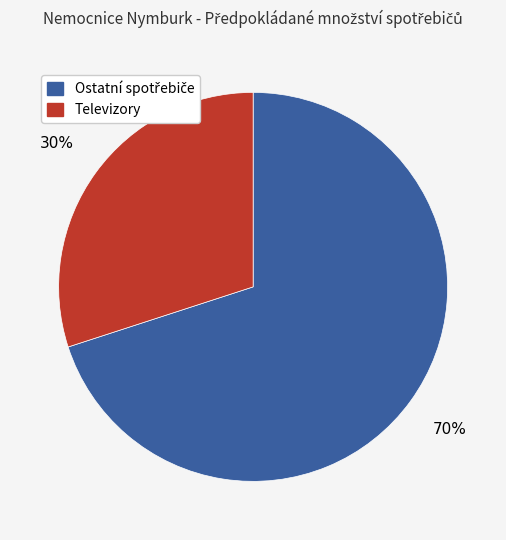

To the nearest percent, what is the difference between the largest and smallest slice percentages?

40%